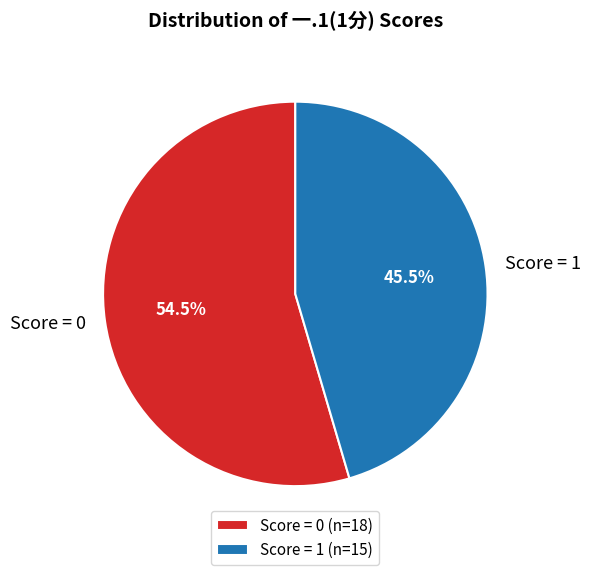

Which has a higher value, Score = 1 or Score = 0?

Score = 0